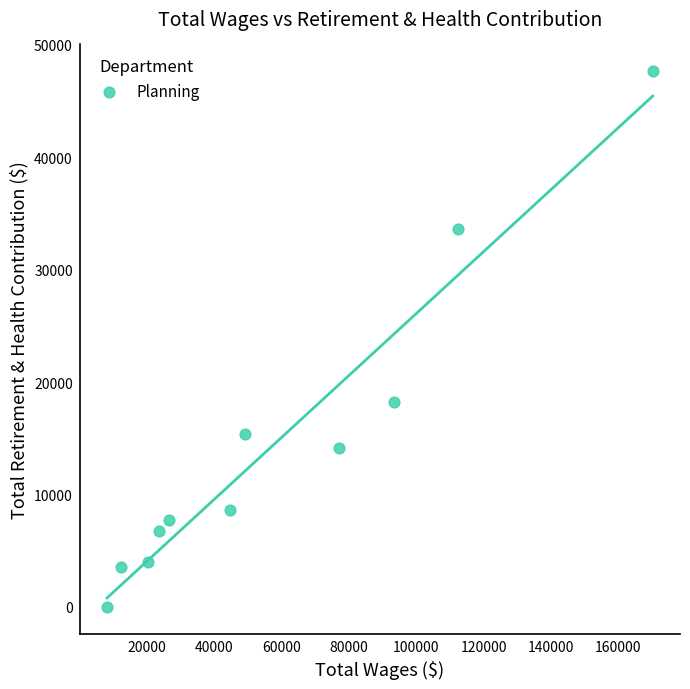

What is the average Y value?

14513